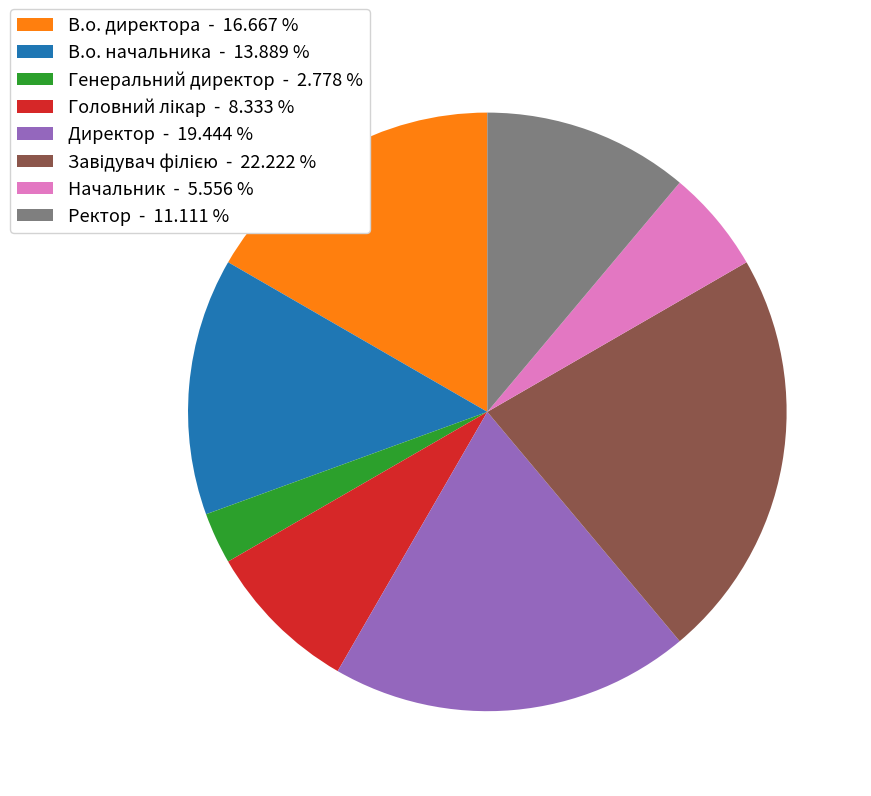

Approximately how many times larger is the value at В.о. начальника - 13.889 % compared to В.о. директора - 16.667 %?

0.8